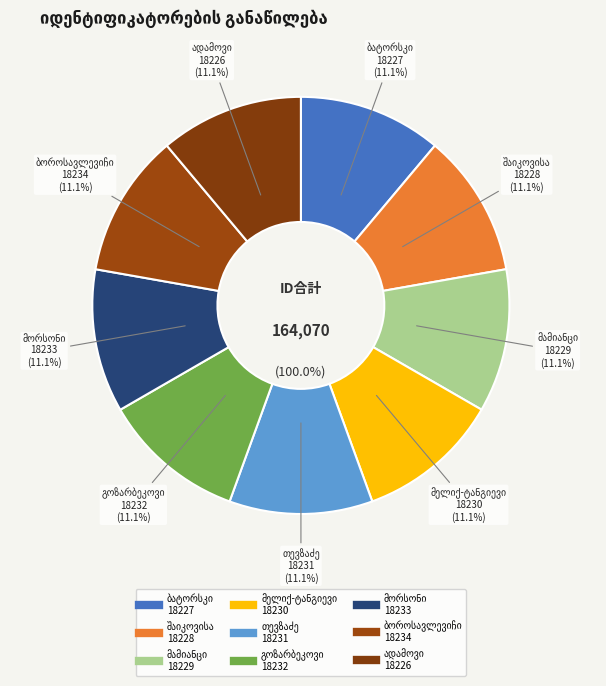

To the nearest percent, what portion does ნიკოლოზ გიორგის ძე თევზაძე represent?

11%